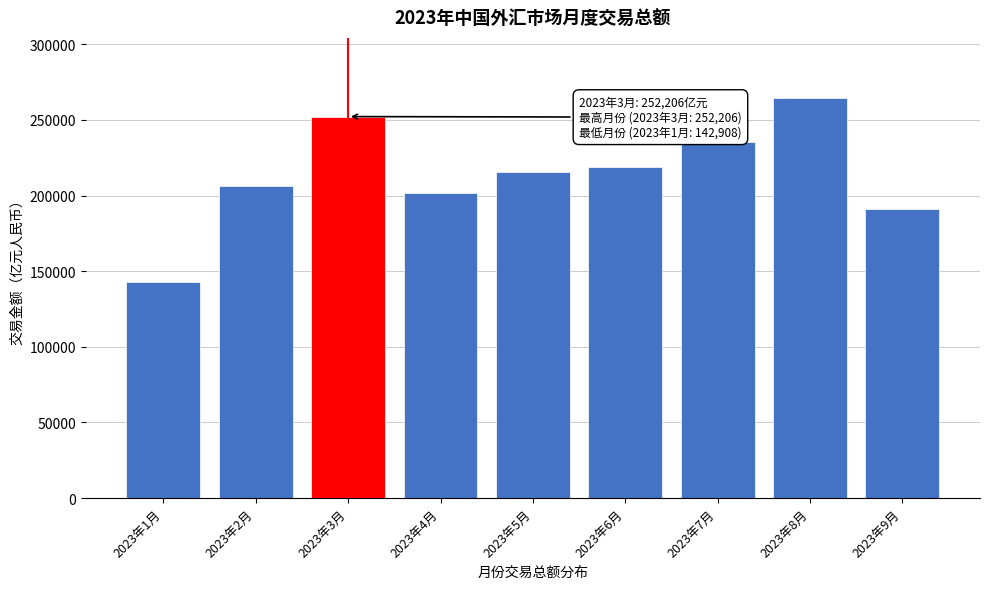

Reading right to left, what are all the values shown in this chart?

2023年9月=191173.2	2023年8月=264542.3	2023年7月=235713.3	2023年6月=218907.0	2023年5月=215780.4	2023年4月=201402.6	2023年3月=252205.6	2023年2月=206383.9	2023年1月=142907.9